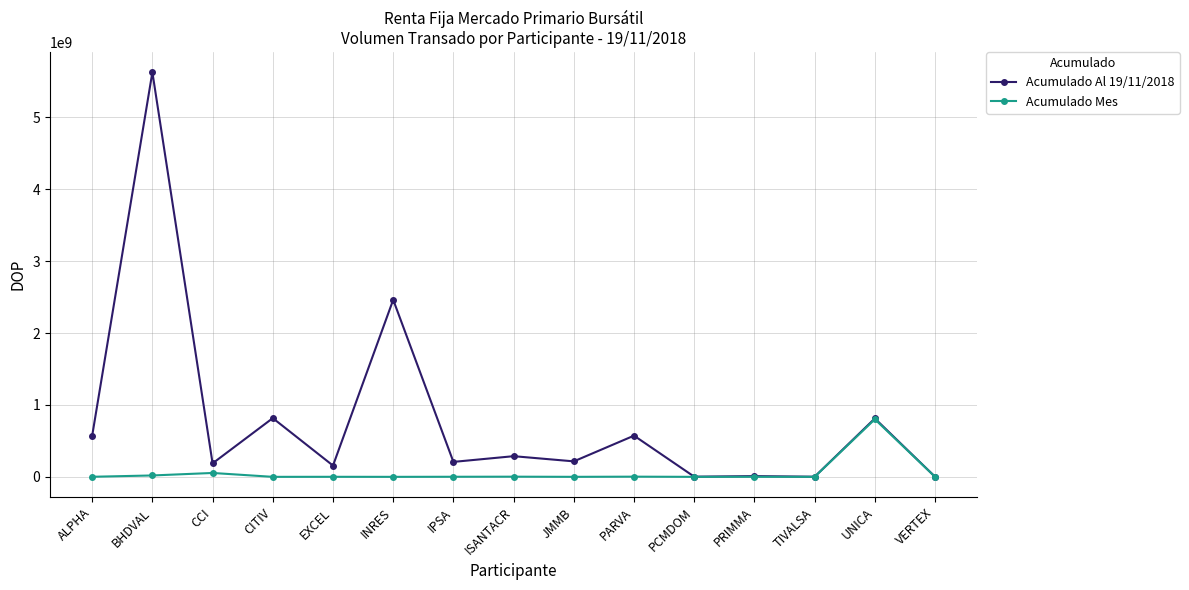

True or false: Acumulado Al 19/11/2018 has more than 2 points higher than both neighbors.

True